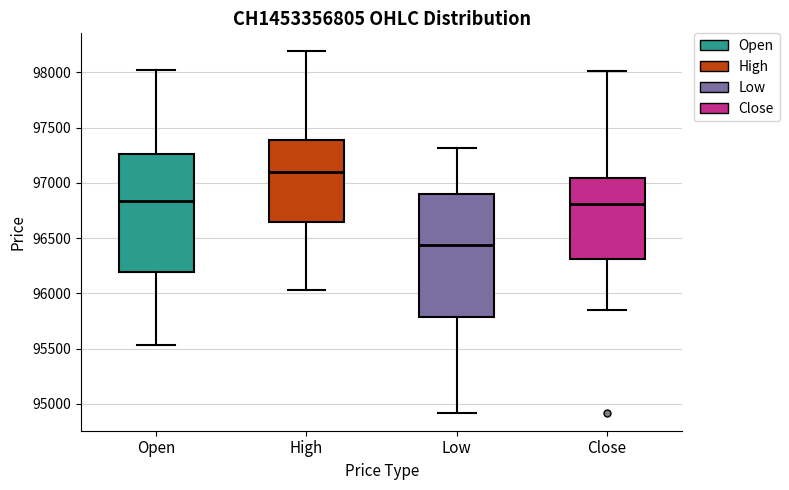

Reading left to right, read every box against the y-axis: the position of its median line, the range the box covers, and the ends of its whiskers. The values are not printed on the chart, so give them approximately, as read against the axis.

Open: median 96850, box 96200 to 97250, whiskers 95550 to 98000
High: median 97100, box 96650 to 97400, whiskers 96050 to 98200
Low: median 96450, box 95800 to 96900, whiskers 94900 to 97300
Close: median 96800, box 96300 to 97050, whiskers 95850 to 98000